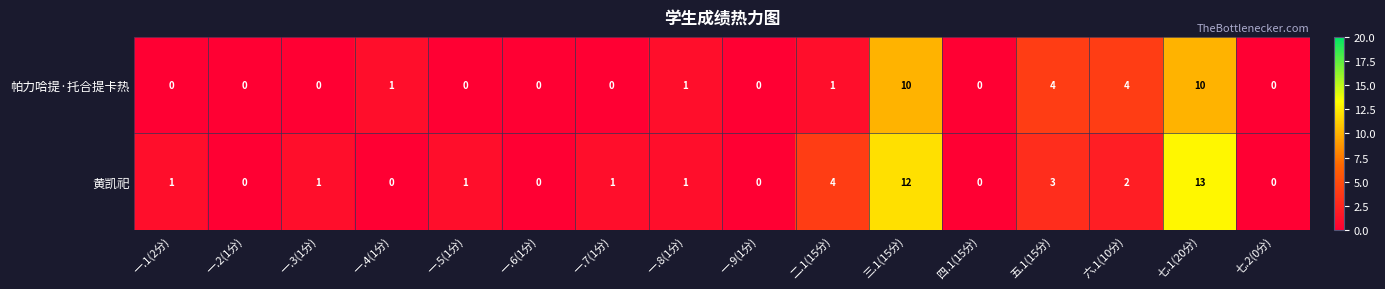

List the series in order of their overall mean, highest first.

黄凯祀, 帕力哈提·托合提卡热